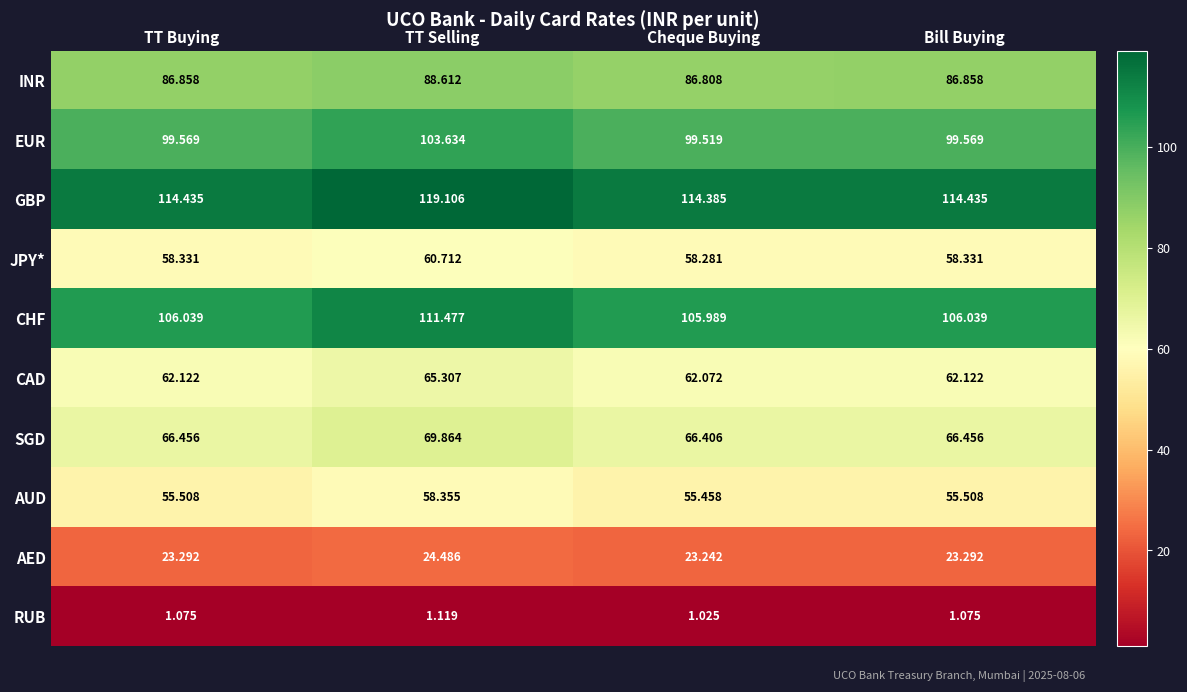

Which category has the lowest value across all series?

Cheque Buying